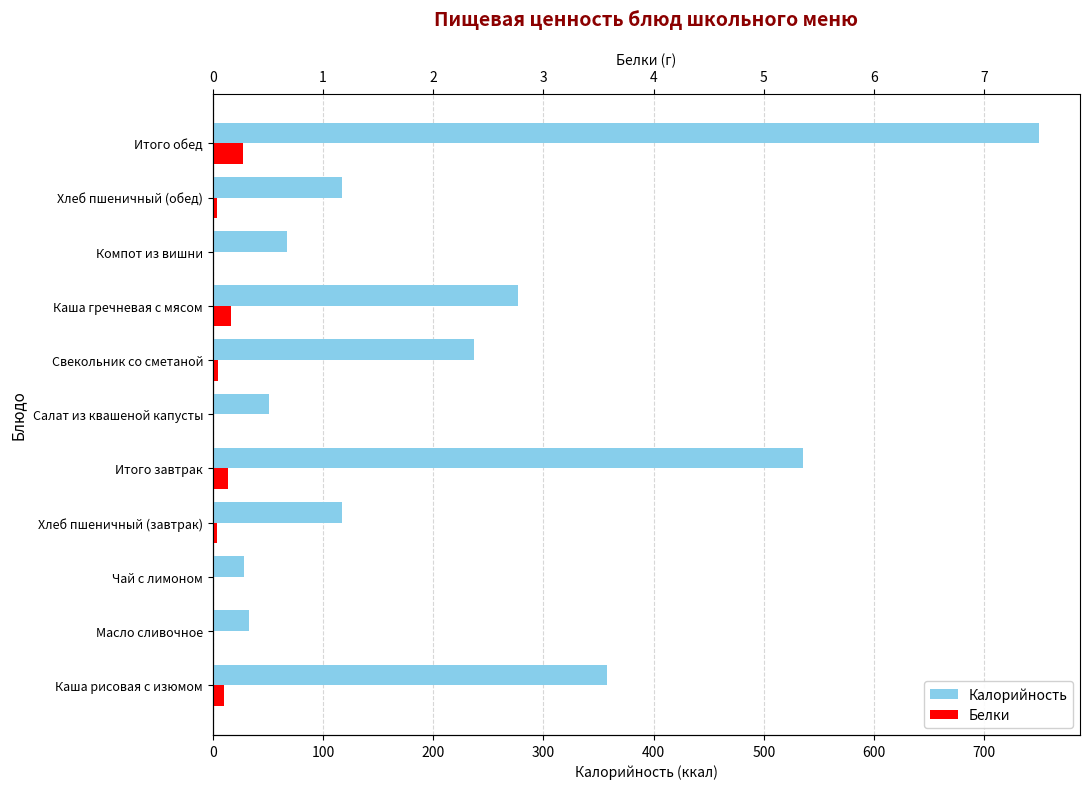

What is the sum of all Белки values?

82.5